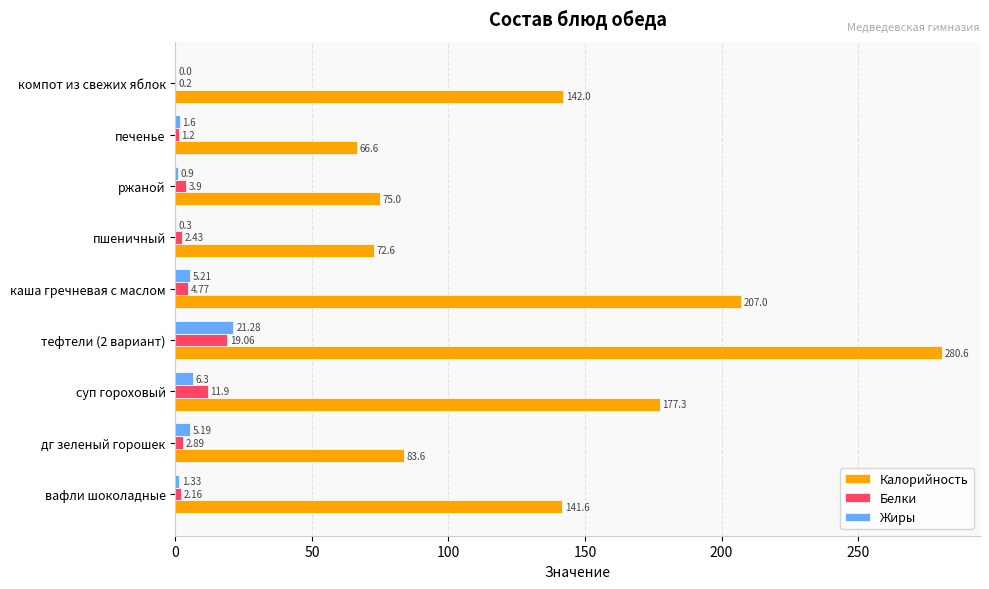

What is the total value across all series at суп гороховый?

195.5